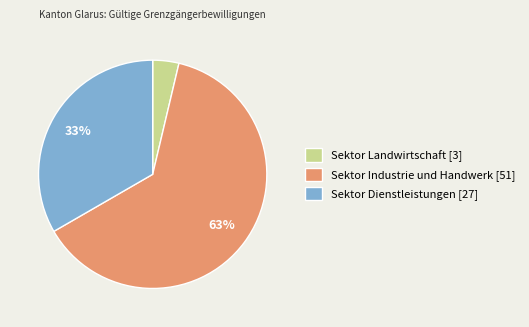

Is the sum of Sektor Landwirtschaft [3] and Sektor Industrie und Handwerk [51] greater than half?

Yes